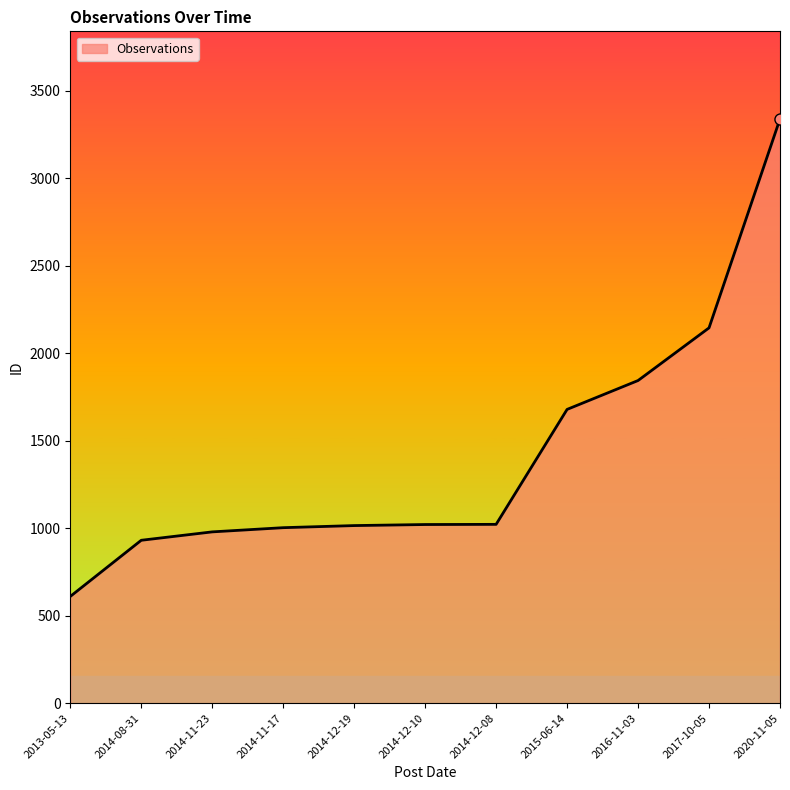

Which label corresponds to the largest value in the chart?

2020-11-05